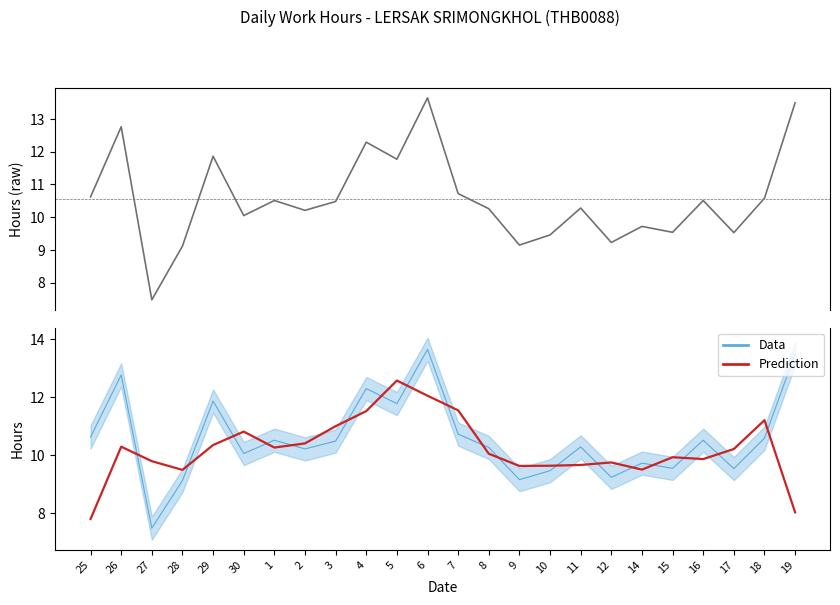

Which has a higher value, 25 or 9?

25